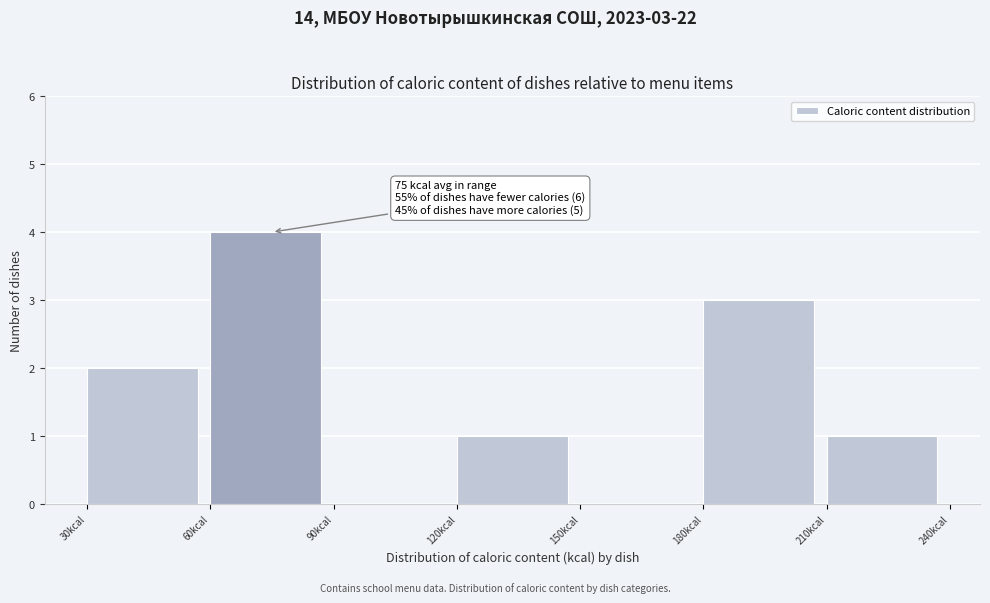

Over which range of the x-axis is the bar tallest?

60 to 90